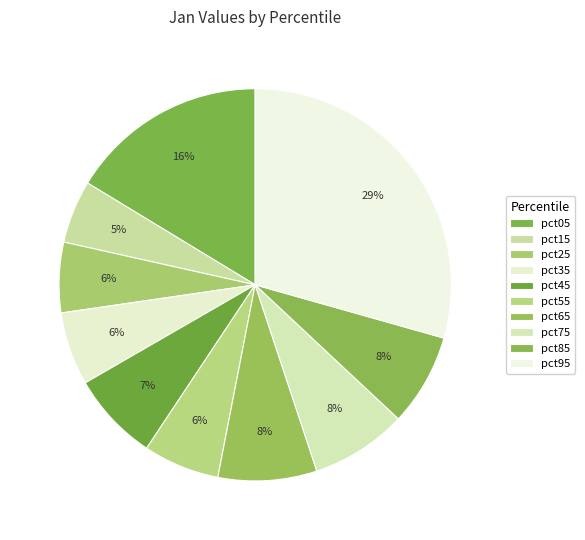

To the nearest percent, what is the difference between the pct85 and pct25 slice percentages?

2%